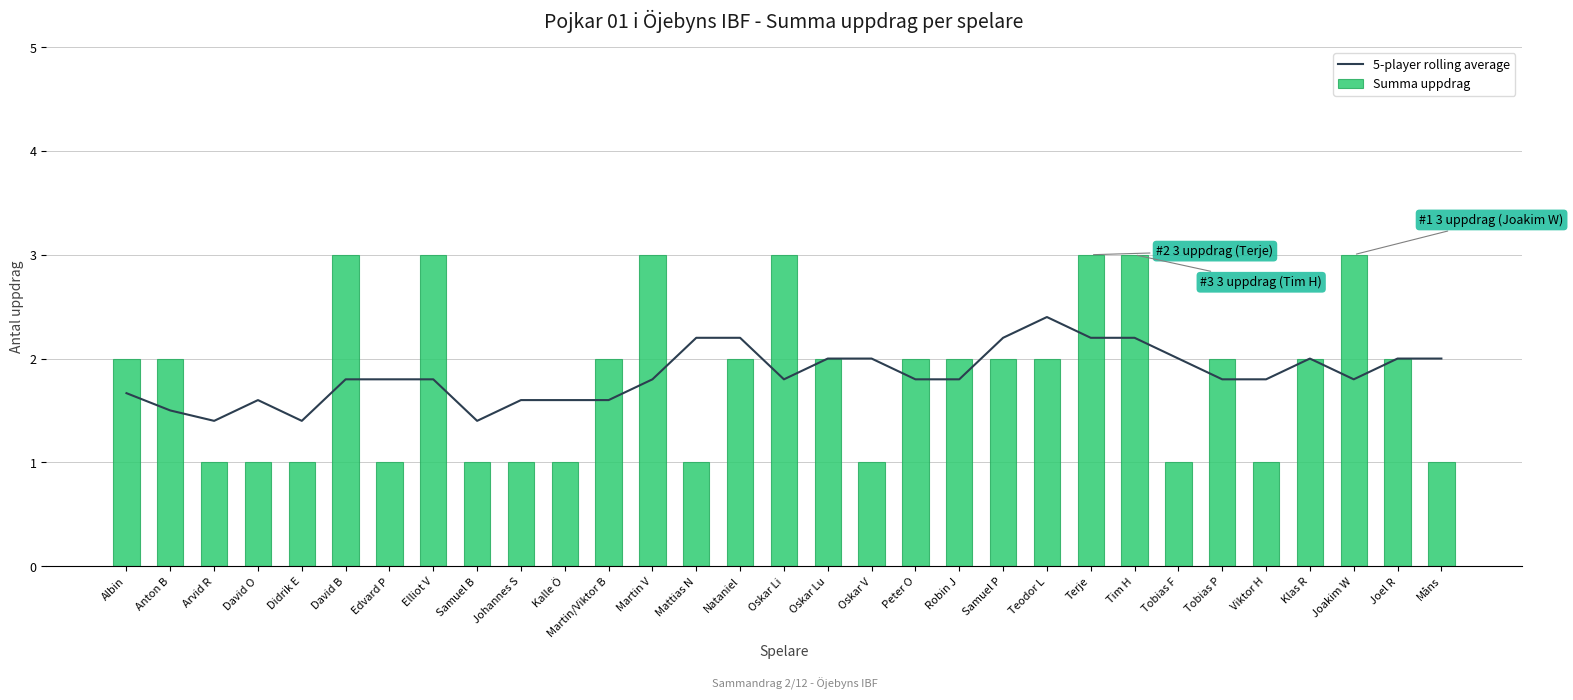

Reading left to right, transcribe all the data shown in this chart.

5-player rolling average: Albin=1.7	Anton B=1.5	Arvid R=1.4	David O=1.6	Didrik E=1.4	David B=1.8	Edvard P=1.8	Elliot V=1.8	Samuel B=1.4	Johannes S=1.6	Kalle Ö=1.6	Martin/Viktor B=1.6	Martin V=1.8	Mattias N=2.2	Nataniel=2.2	Oskar Li=1.8	Oskar Lu=2.0	Oskar V=2.0	Peter O=1.8	Robin J=1.8	Samuel P=2.2	Teodor L=2.4	Terje=2.2	Tim H=2.2	Tobias F=2.0	Tobias P=1.8	Viktor H=1.8	Klas R=2.0	Joakim W=1.8	Joel R=2.0	Måns=2.0
Summa uppdrag: Albin=2.0	Anton B=2.0	Arvid R=1.0	David O=1.0	Didrik E=1.0	David B=3.0	Edvard P=1.0	Elliot V=3.0	Samuel B=1.0	Johannes S=1.0	Kalle Ö=1.0	Martin/Viktor B=2.0	Martin V=3.0	Mattias N=1.0	Nataniel=2.0	Oskar Li=3.0	Oskar Lu=2.0	Oskar V=1.0	Peter O=2.0	Robin J=2.0	Samuel P=2.0	Teodor L=2.0	Terje=3.0	Tim H=3.0	Tobias F=1.0	Tobias P=2.0	Viktor H=1.0	Klas R=2.0	Joakim W=3.0	Joel R=2.0	Måns=1.0